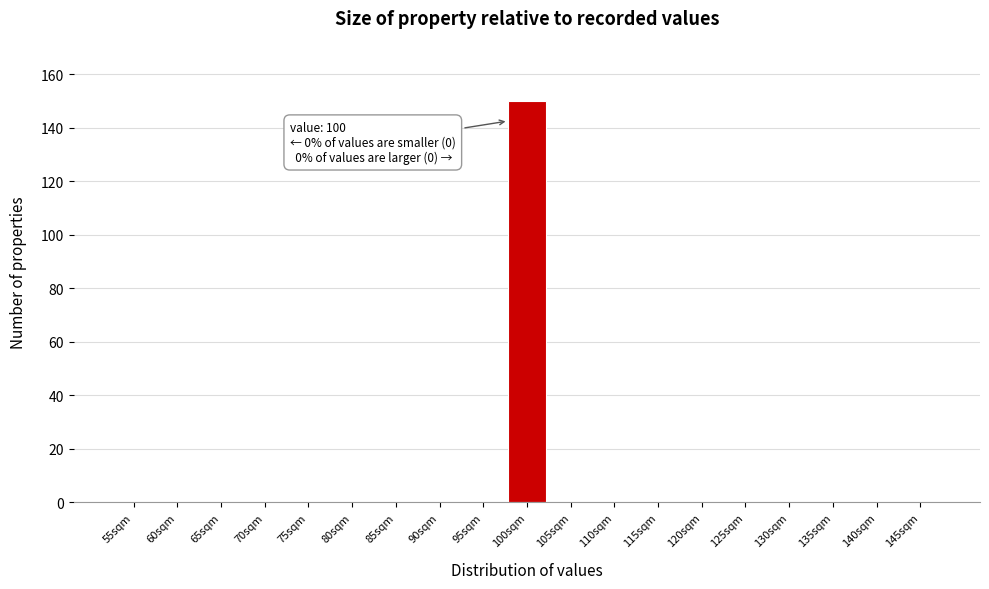

Reading left to right, what are all the values shown in this chart?

55sqm=0	60sqm=0	65sqm=0	70sqm=0	75sqm=0	80sqm=0	85sqm=0	90sqm=0	95sqm=0	100sqm=150	105sqm=0	110sqm=0	115sqm=0	120sqm=0	125sqm=0	130sqm=0	135sqm=0	140sqm=0	145sqm=0